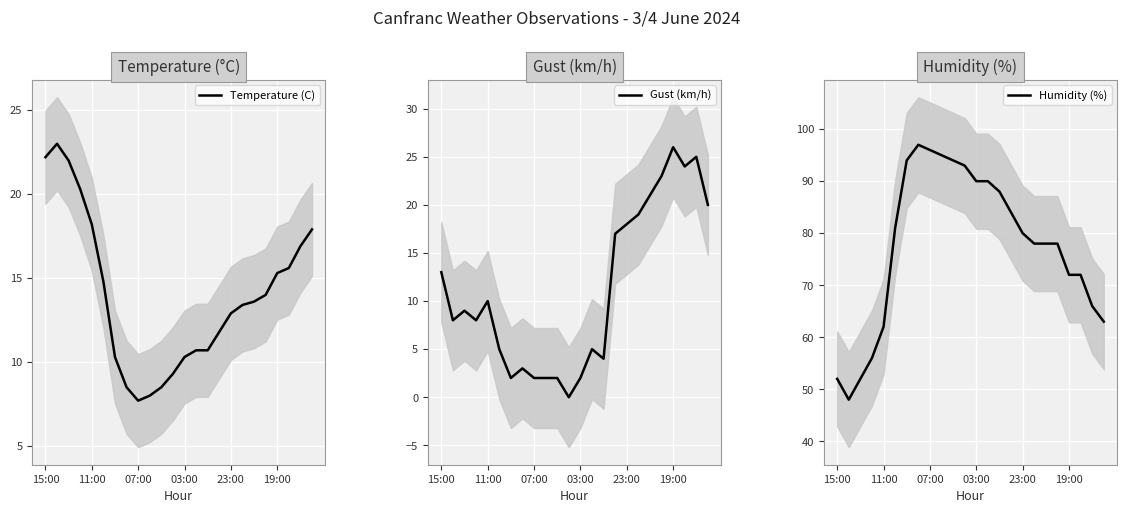

What are all the series names shown in the legend?

Temperature (C), Gust (km/h), Humidity (%)